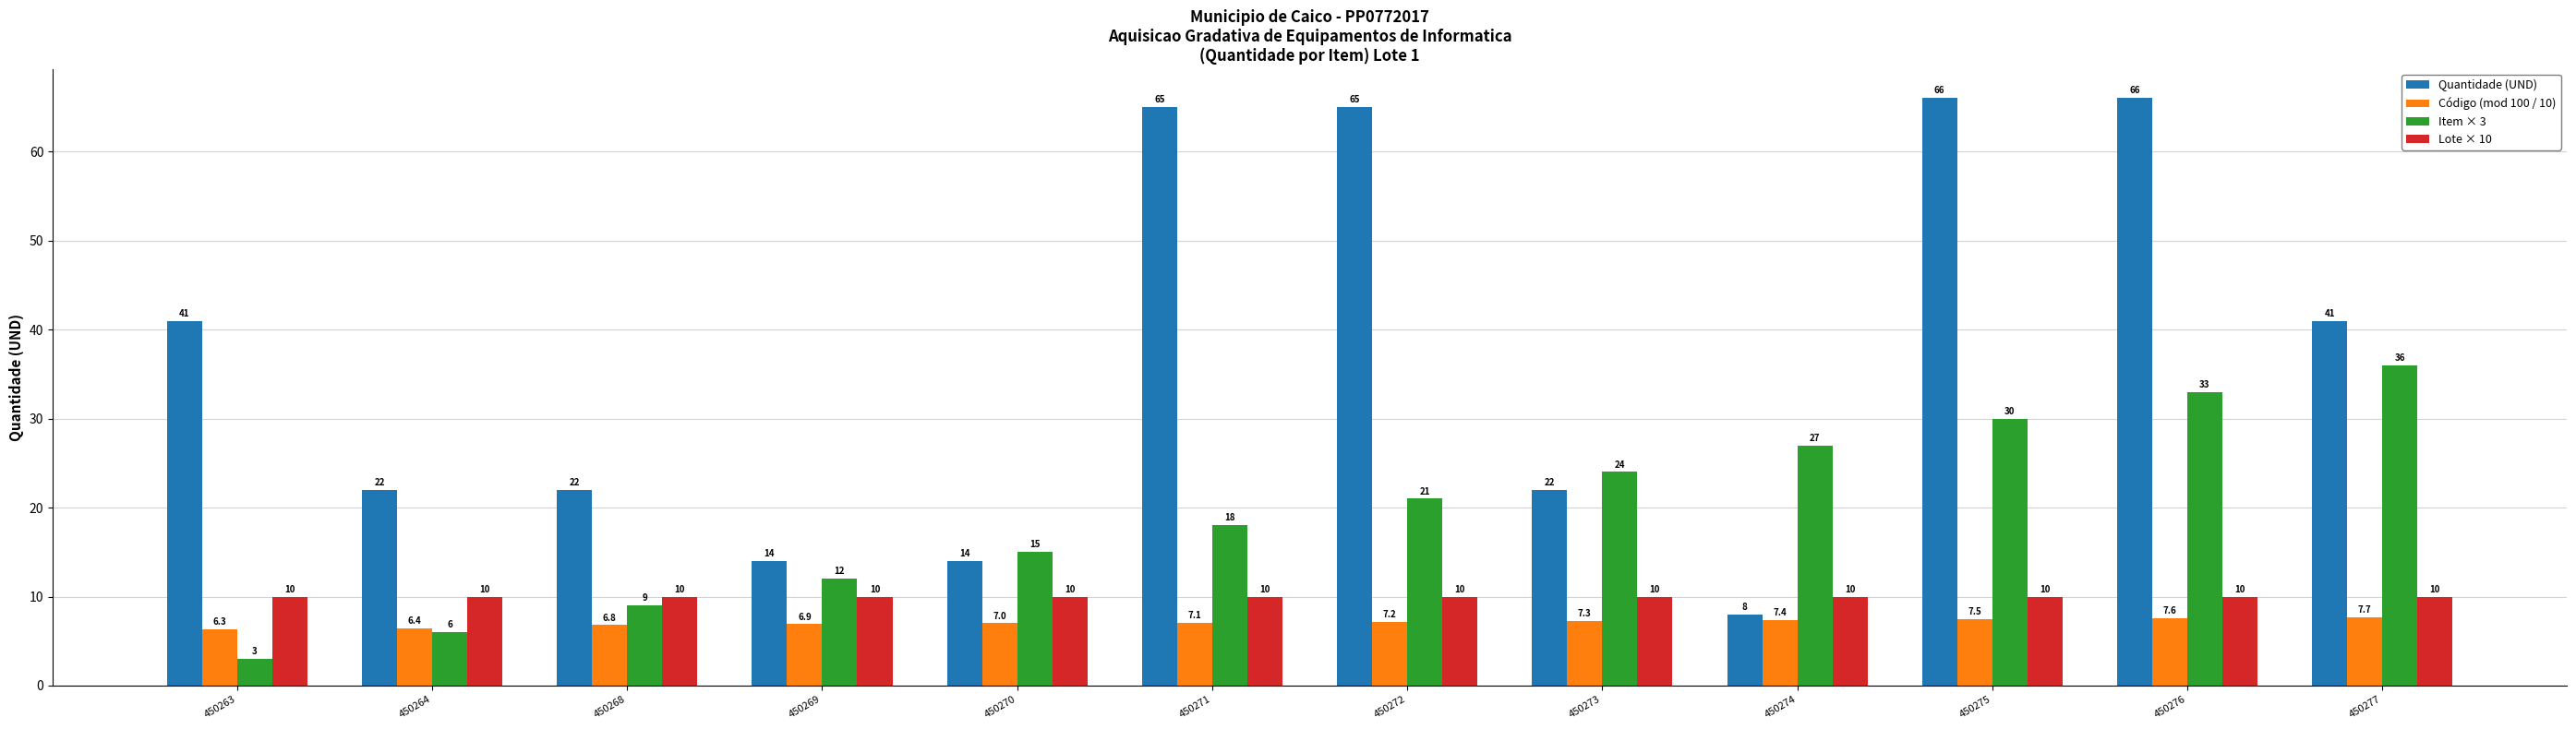

How many values in the Quantidade (UND) series are below 41?

6